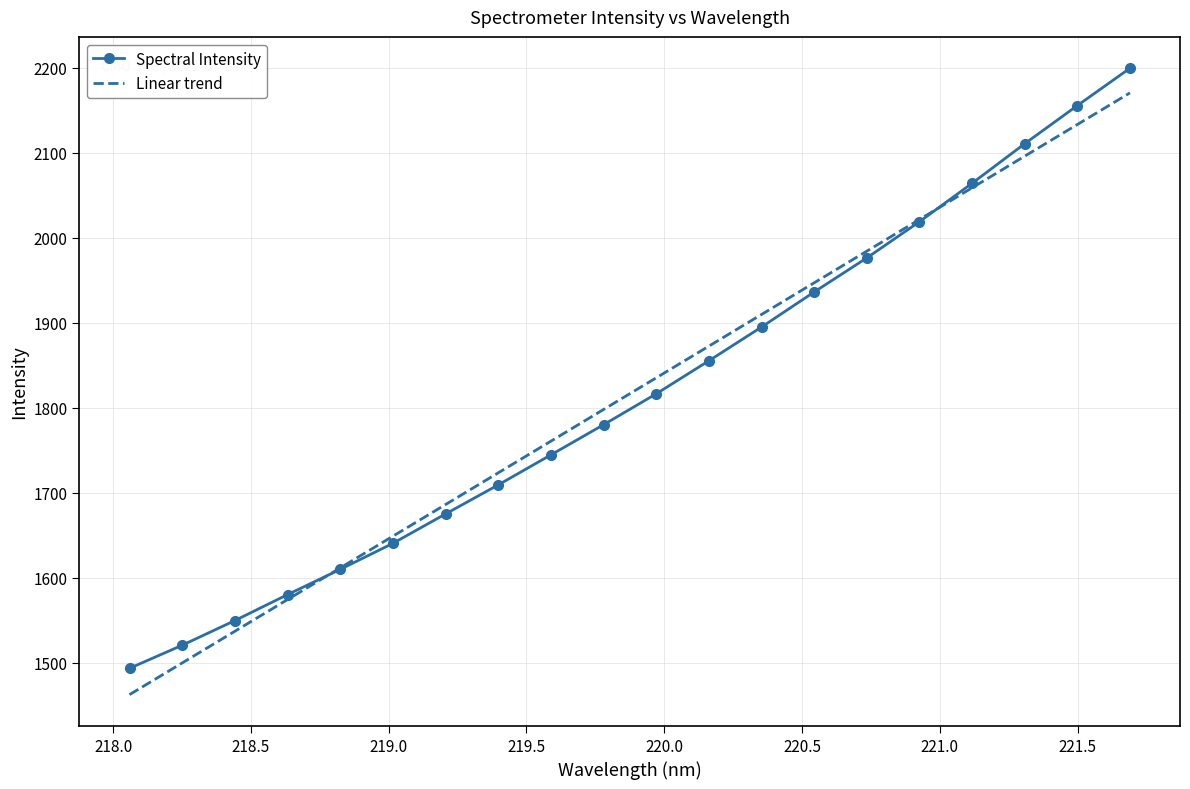

What is the greatest value displayed?

2199.3